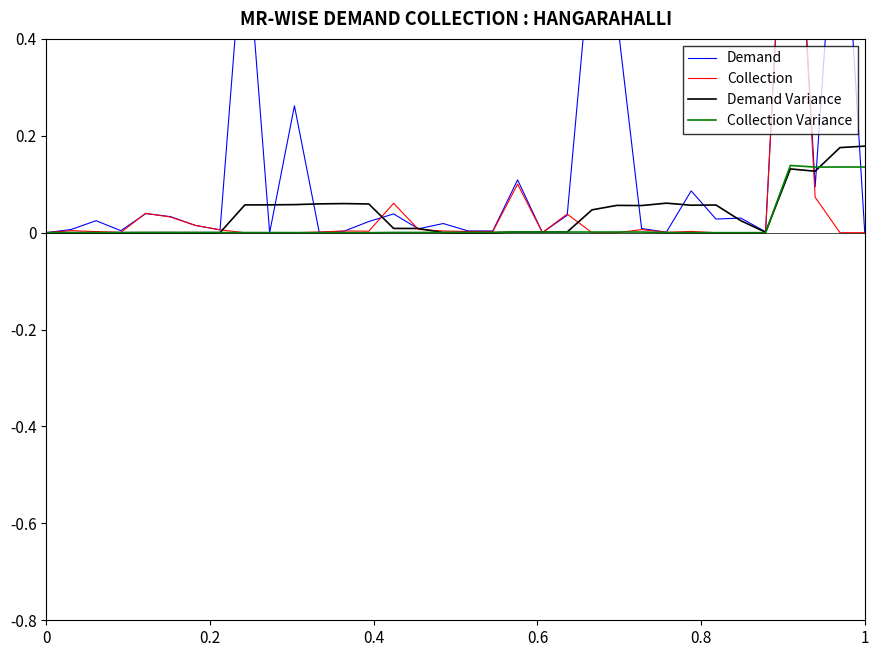

How many data points does each series have?

34